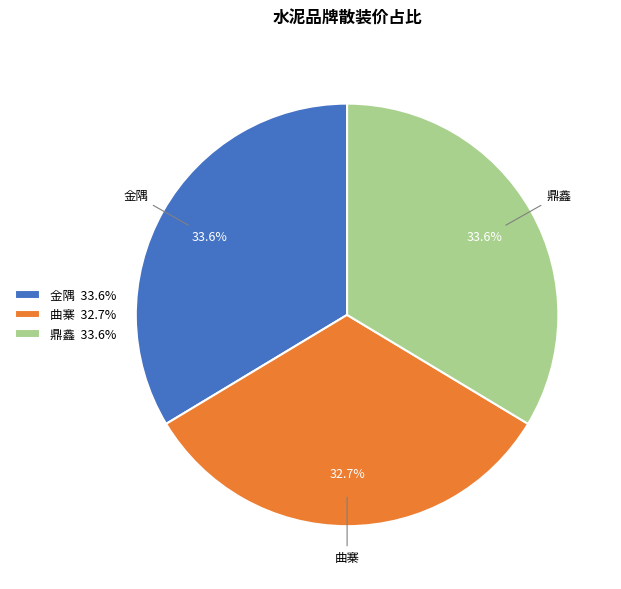

Is there any slice that represents more than half of the pie?

No